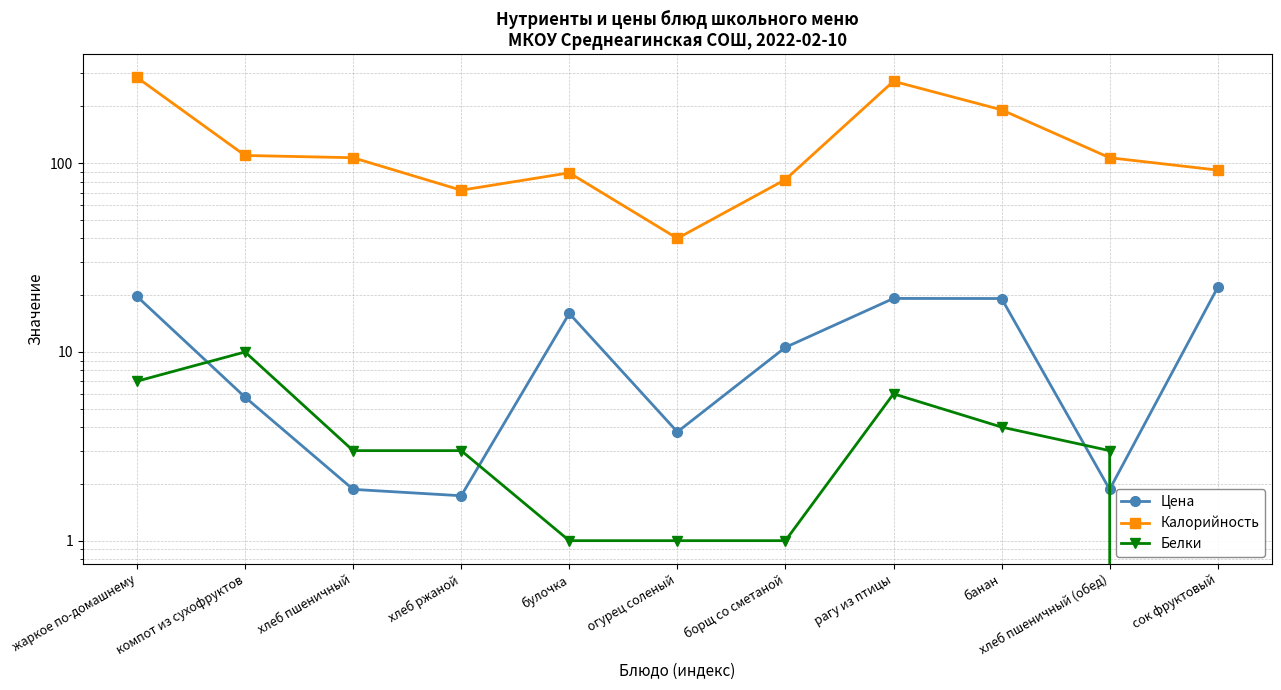

What is the minimum value for Цена?

1.7